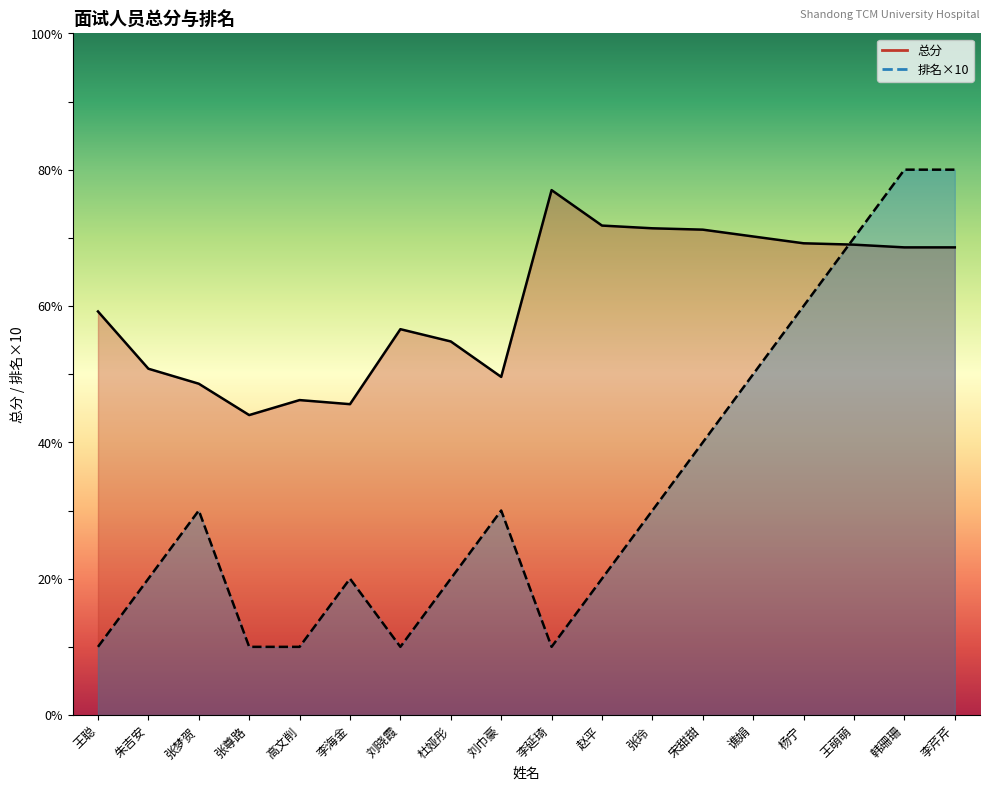

True or false: 总分 (line) has more than 1 interior local peaks.

True